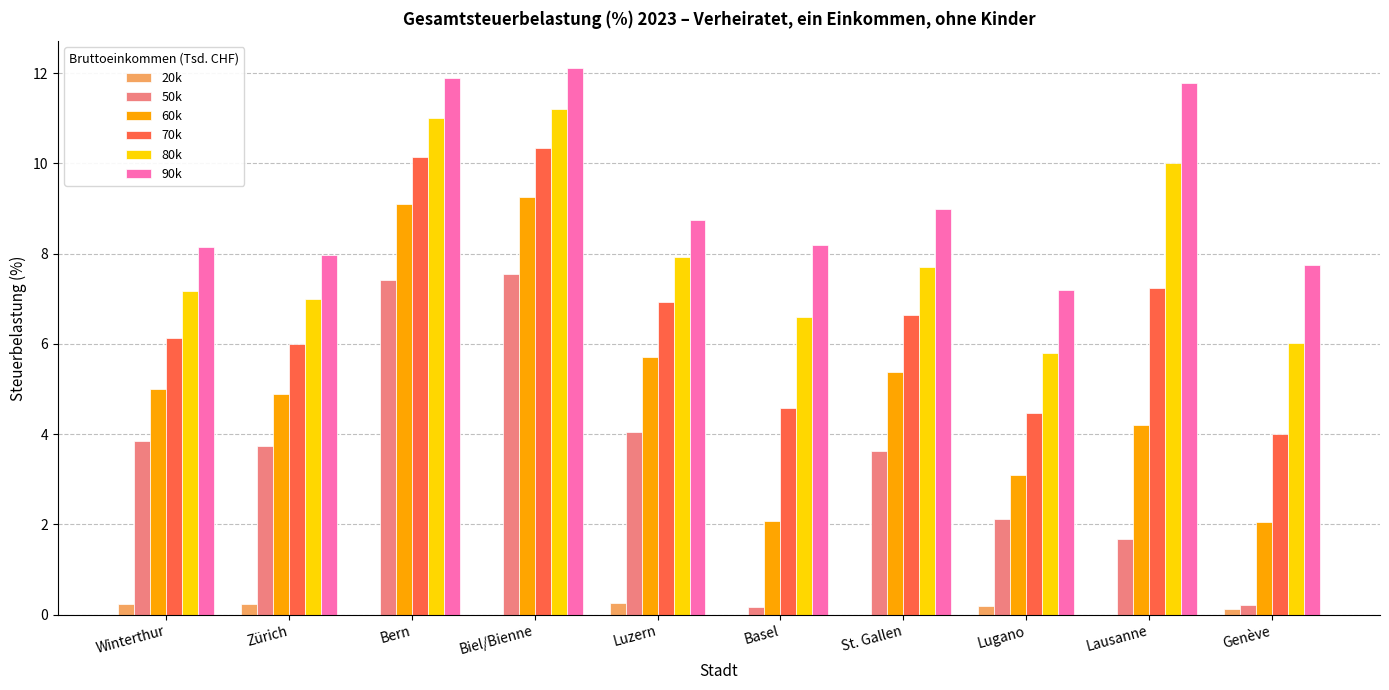

Which series has the largest total across all categories?

90k